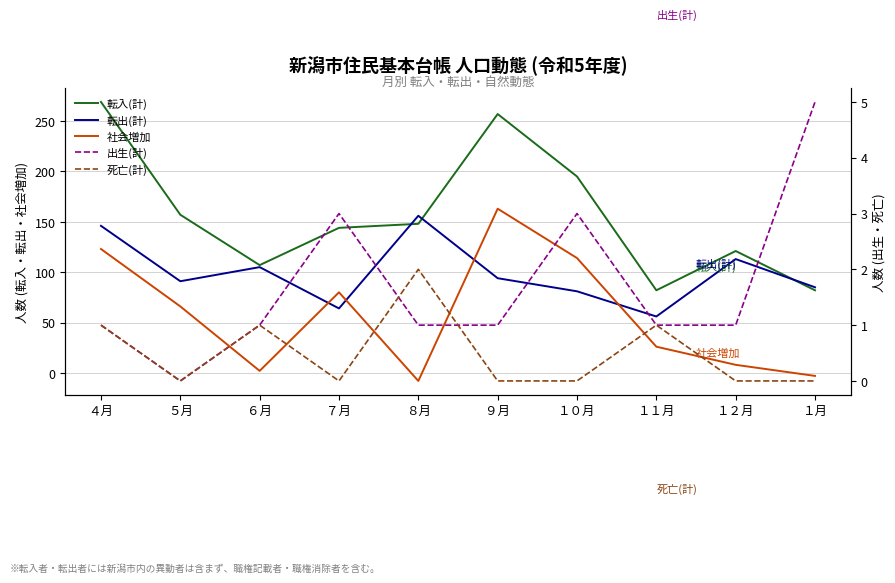

Is it true that 死亡(計) equals -1 at １月?

False